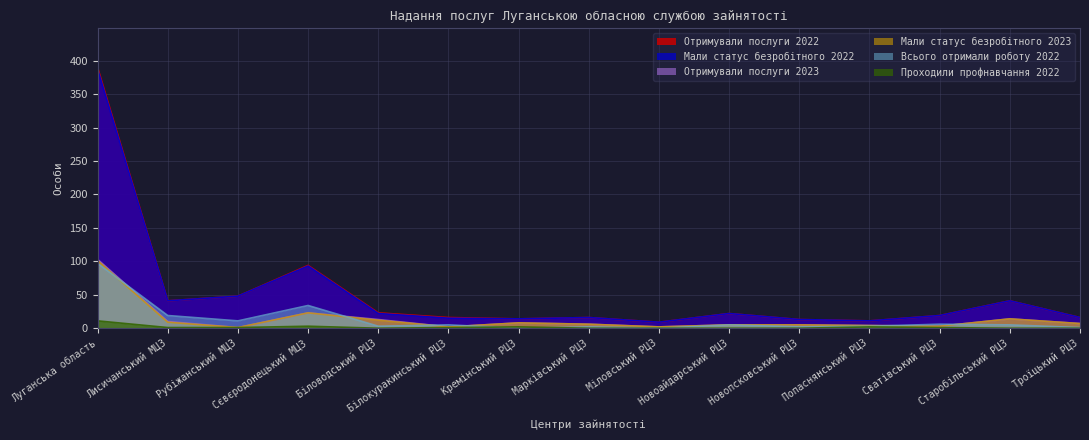

What is the average value of the Проходили профнавчання 2022 series?

1